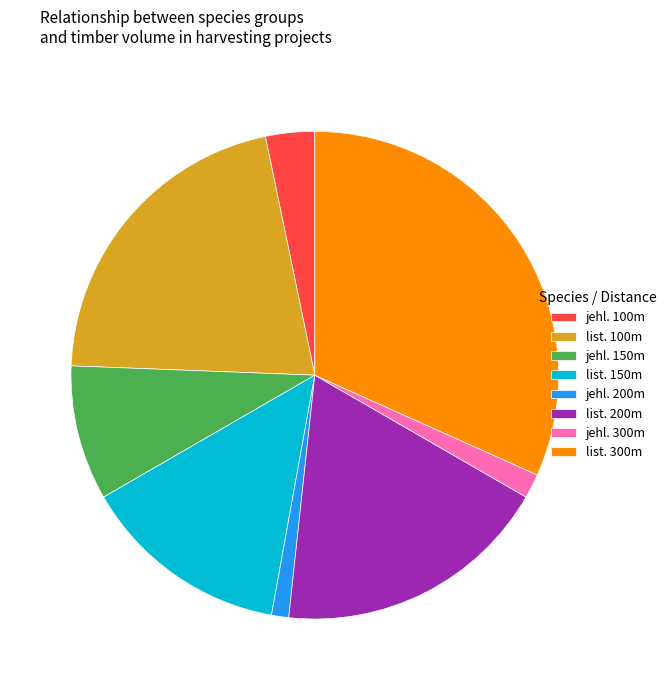

Is there a majority slice in this chart?

No